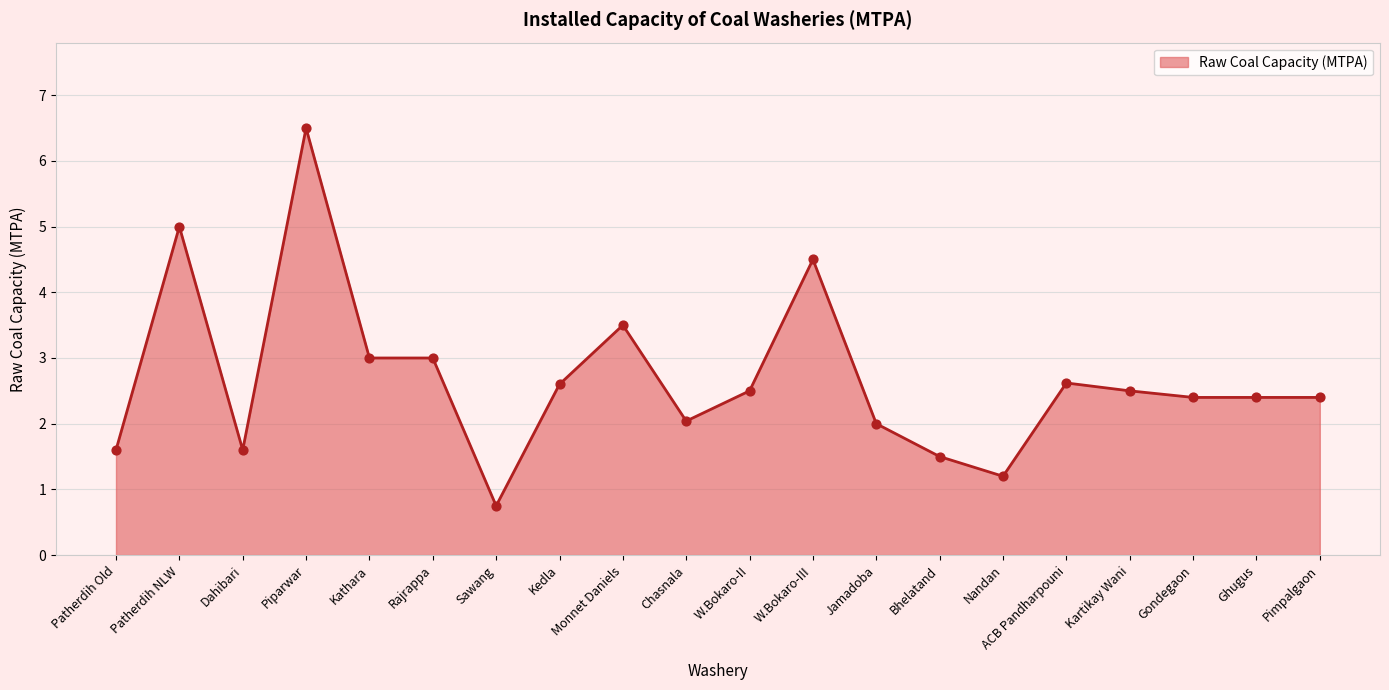

What is the change in value from Piparwar to W.Bokaro-III?

-2.0